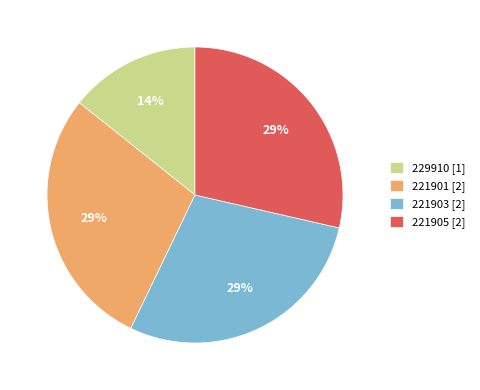

True or false: 221901 accounts for 21% of the total.

False